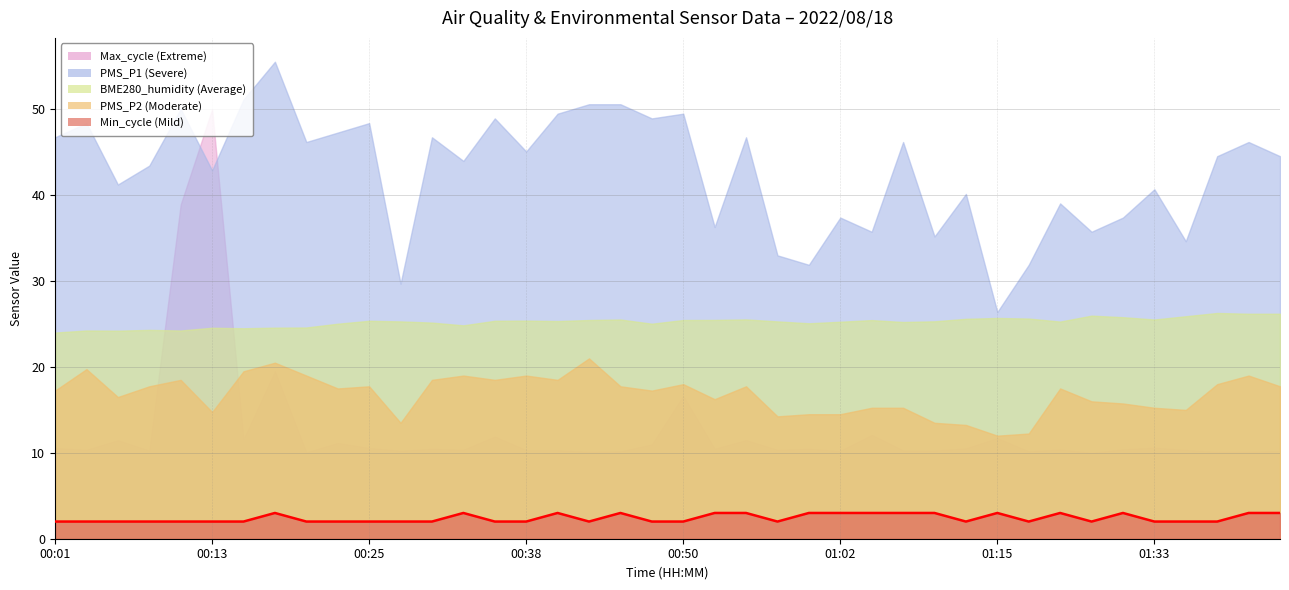

What is the minimum value shown in the chart?

2